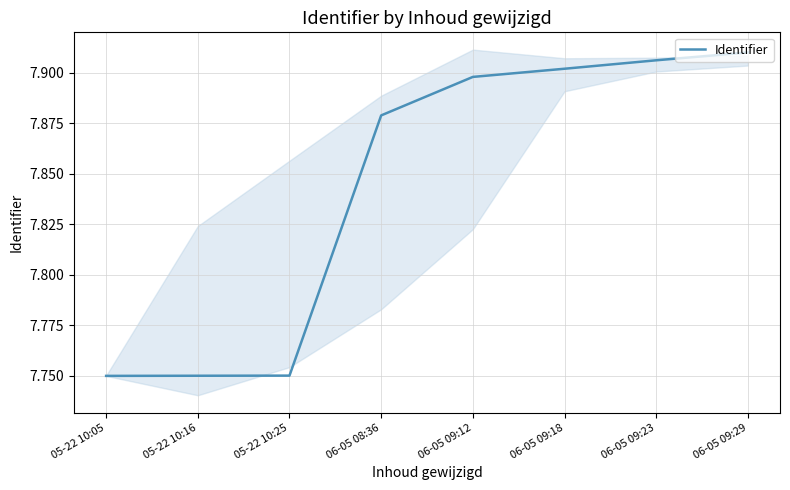

Rank the categories by value from highest to lowest.

06-05 09:29, 06-05 09:23, 06-05 09:18, 06-05 09:12, 06-05 08:36, 05-22 10:25, 05-22 10:16, 05-22 10:05